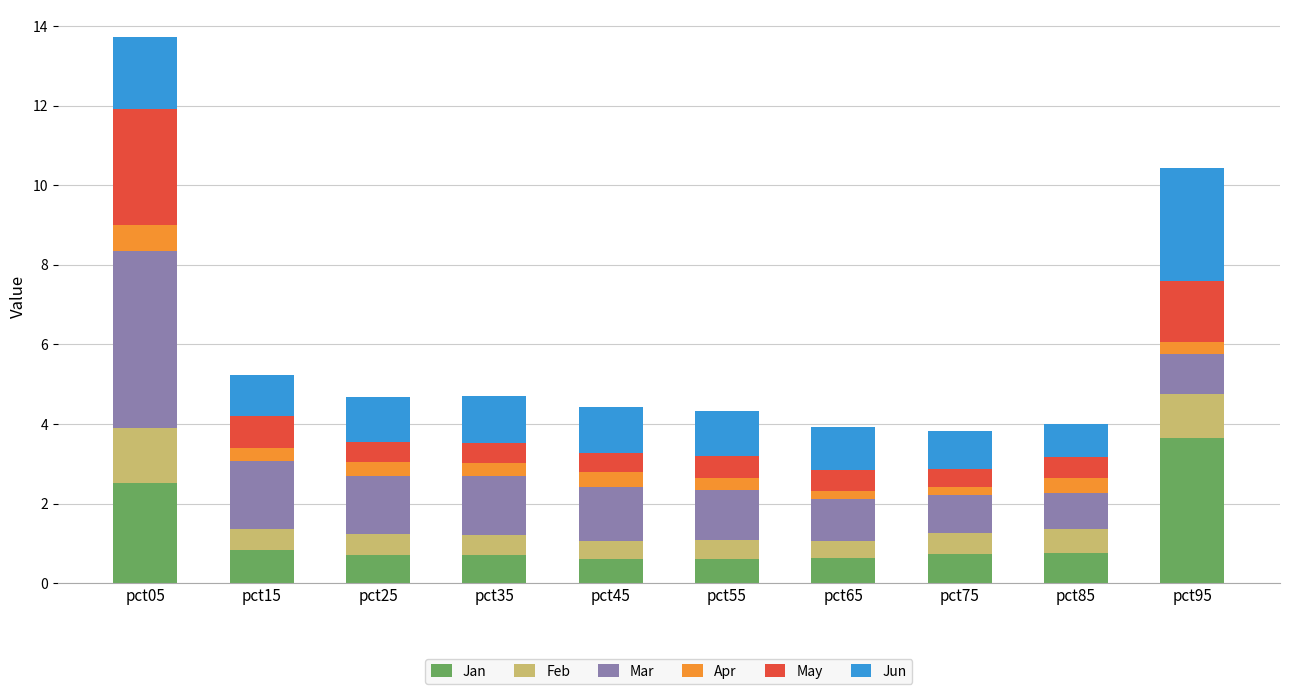

What is the highest value of the Jan series?

3.7